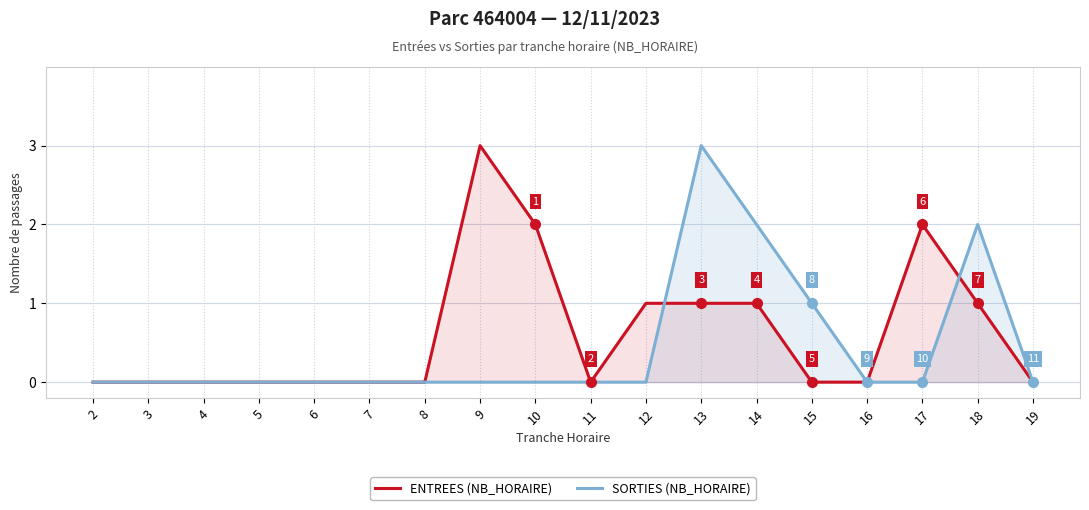

Which category has the highest value across all series?

9